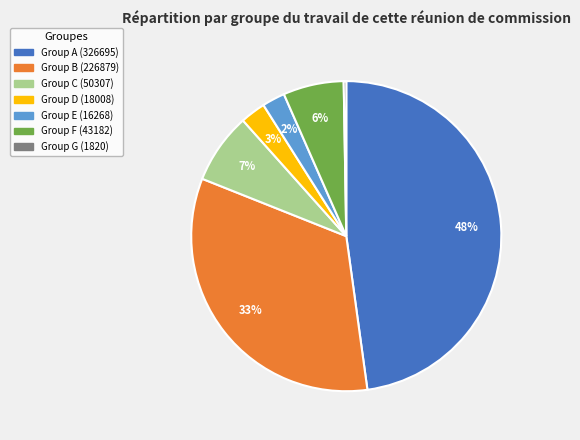

True or false: Group D (18008) accounts for 3% of the total.

True